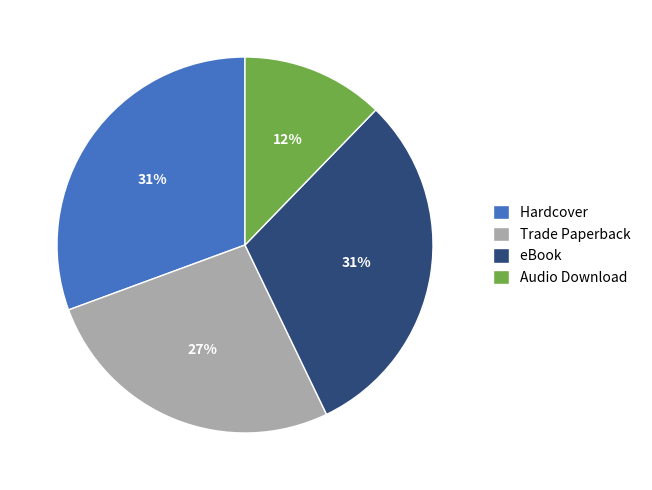

How many segments does this pie chart have?

4